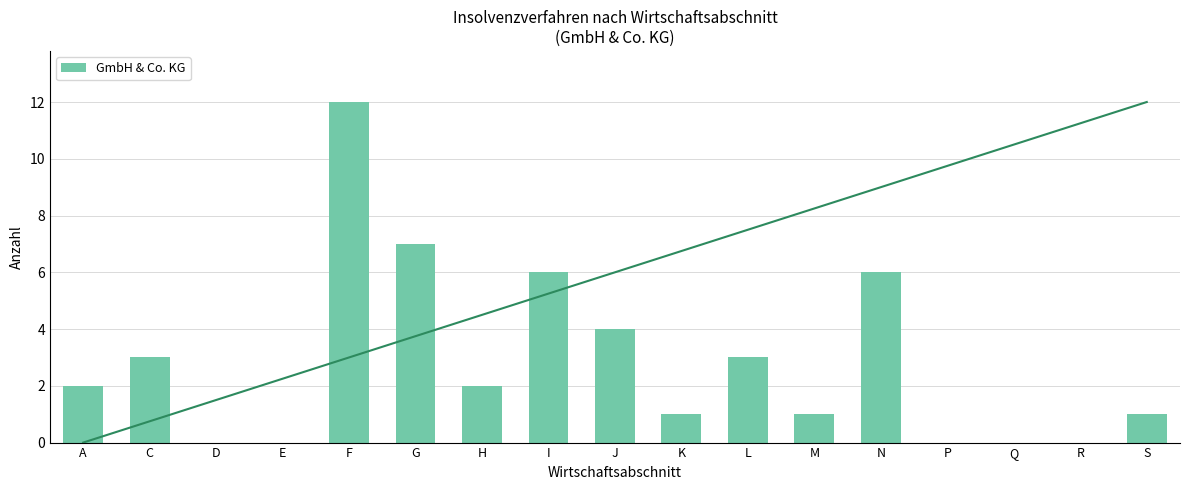

At which category does the chart reach its peak across all series?

F